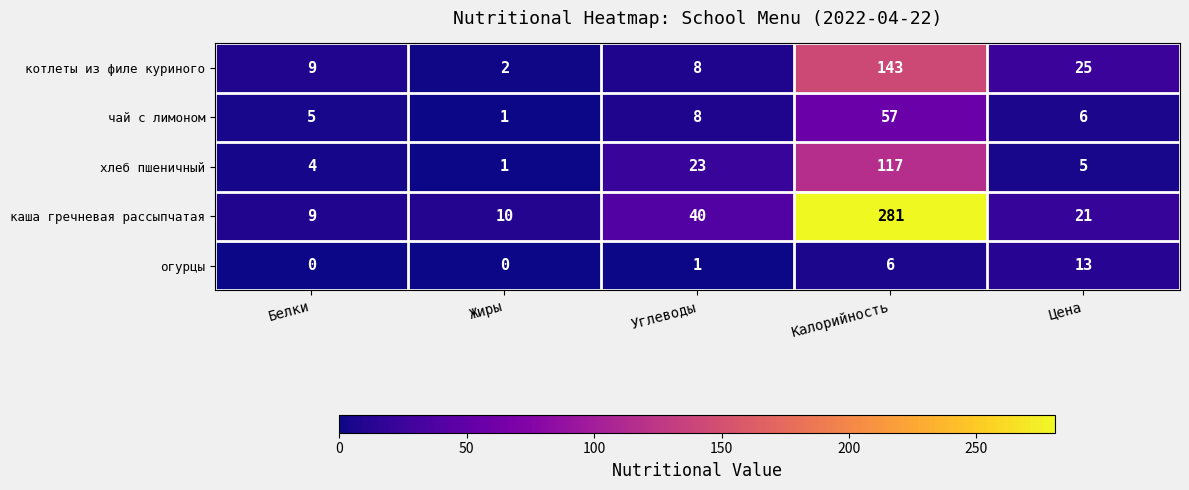

At how many categories does at least one series exceed 279?

1